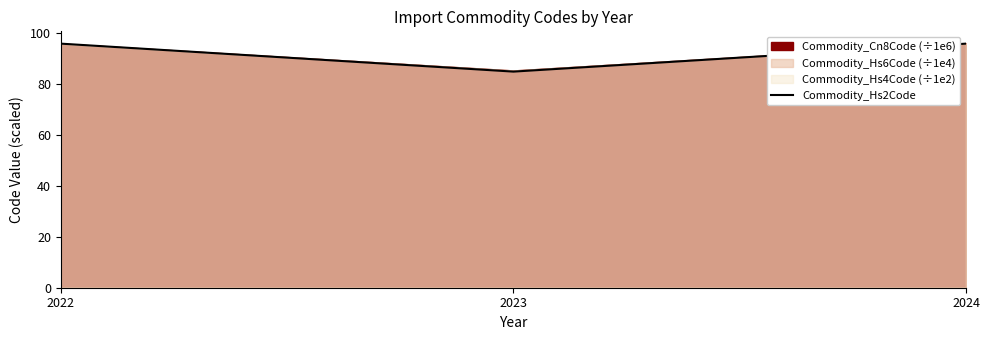

What is the maximum value shown in the chart?

96